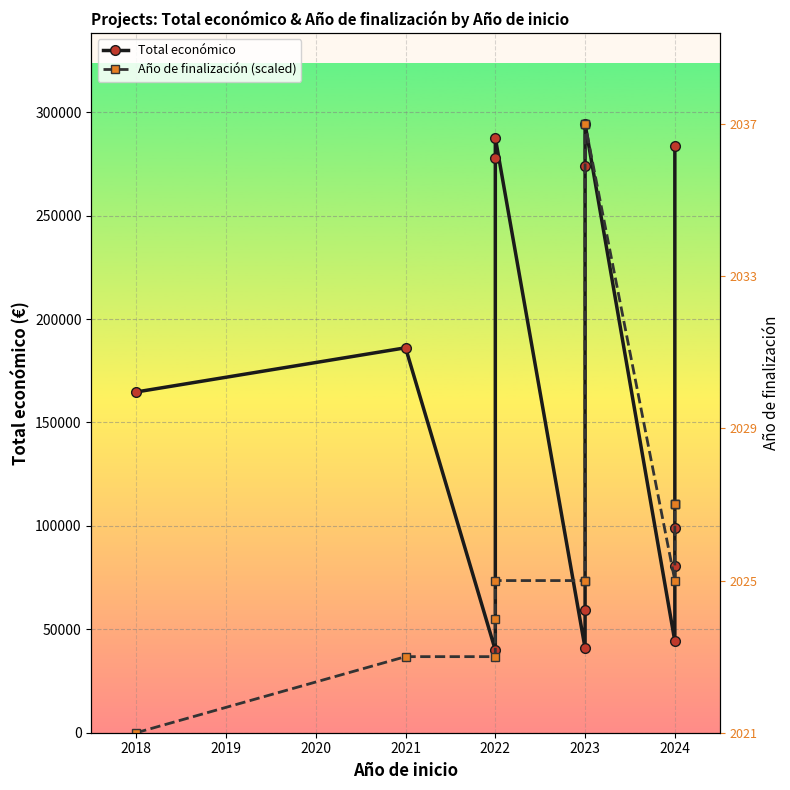

How many lines are shown in the chart?

2